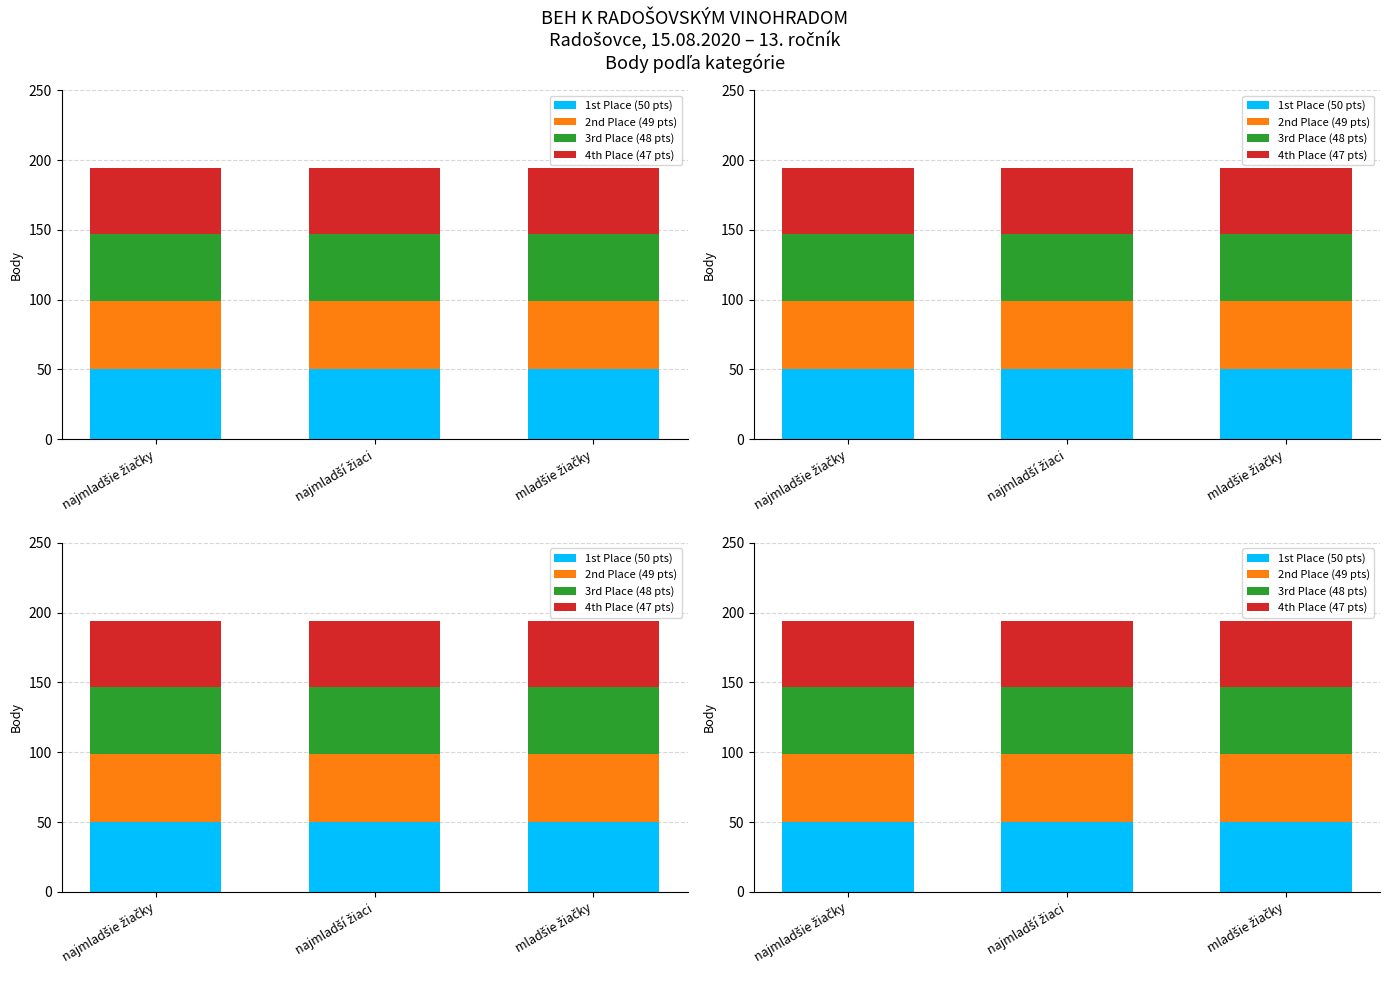

How many data points does each series have?

3